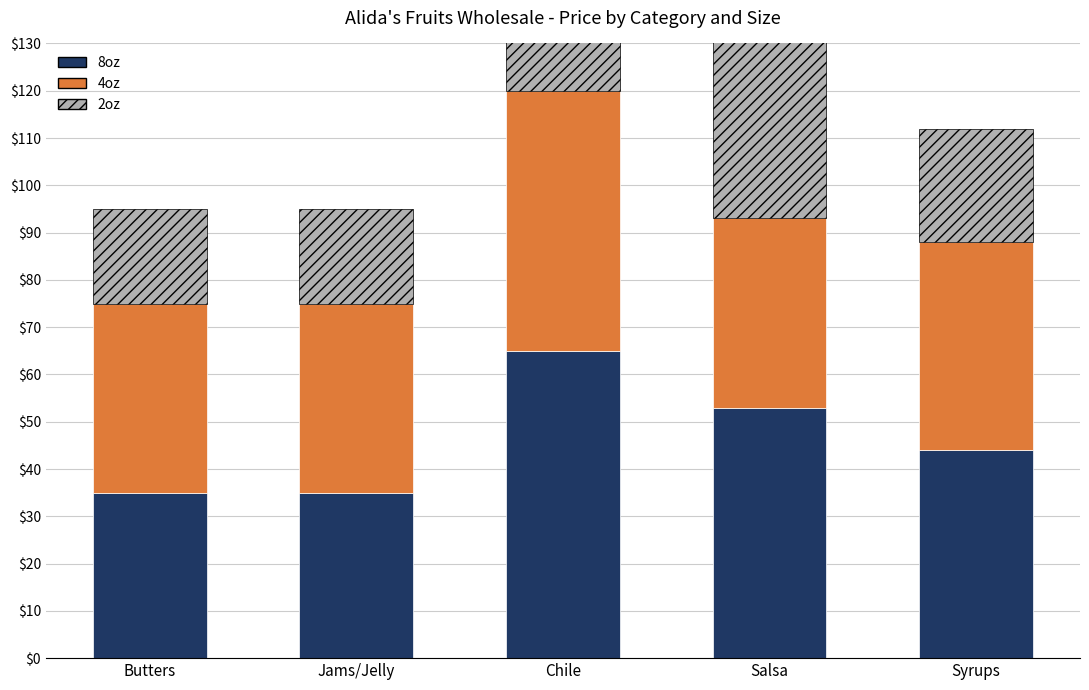

Reading left to right, list all the values displayed in this chart.

8oz: 35	35	65	53	44
4oz: 40	40	55	40	44
2oz: 20	20	45	40	24